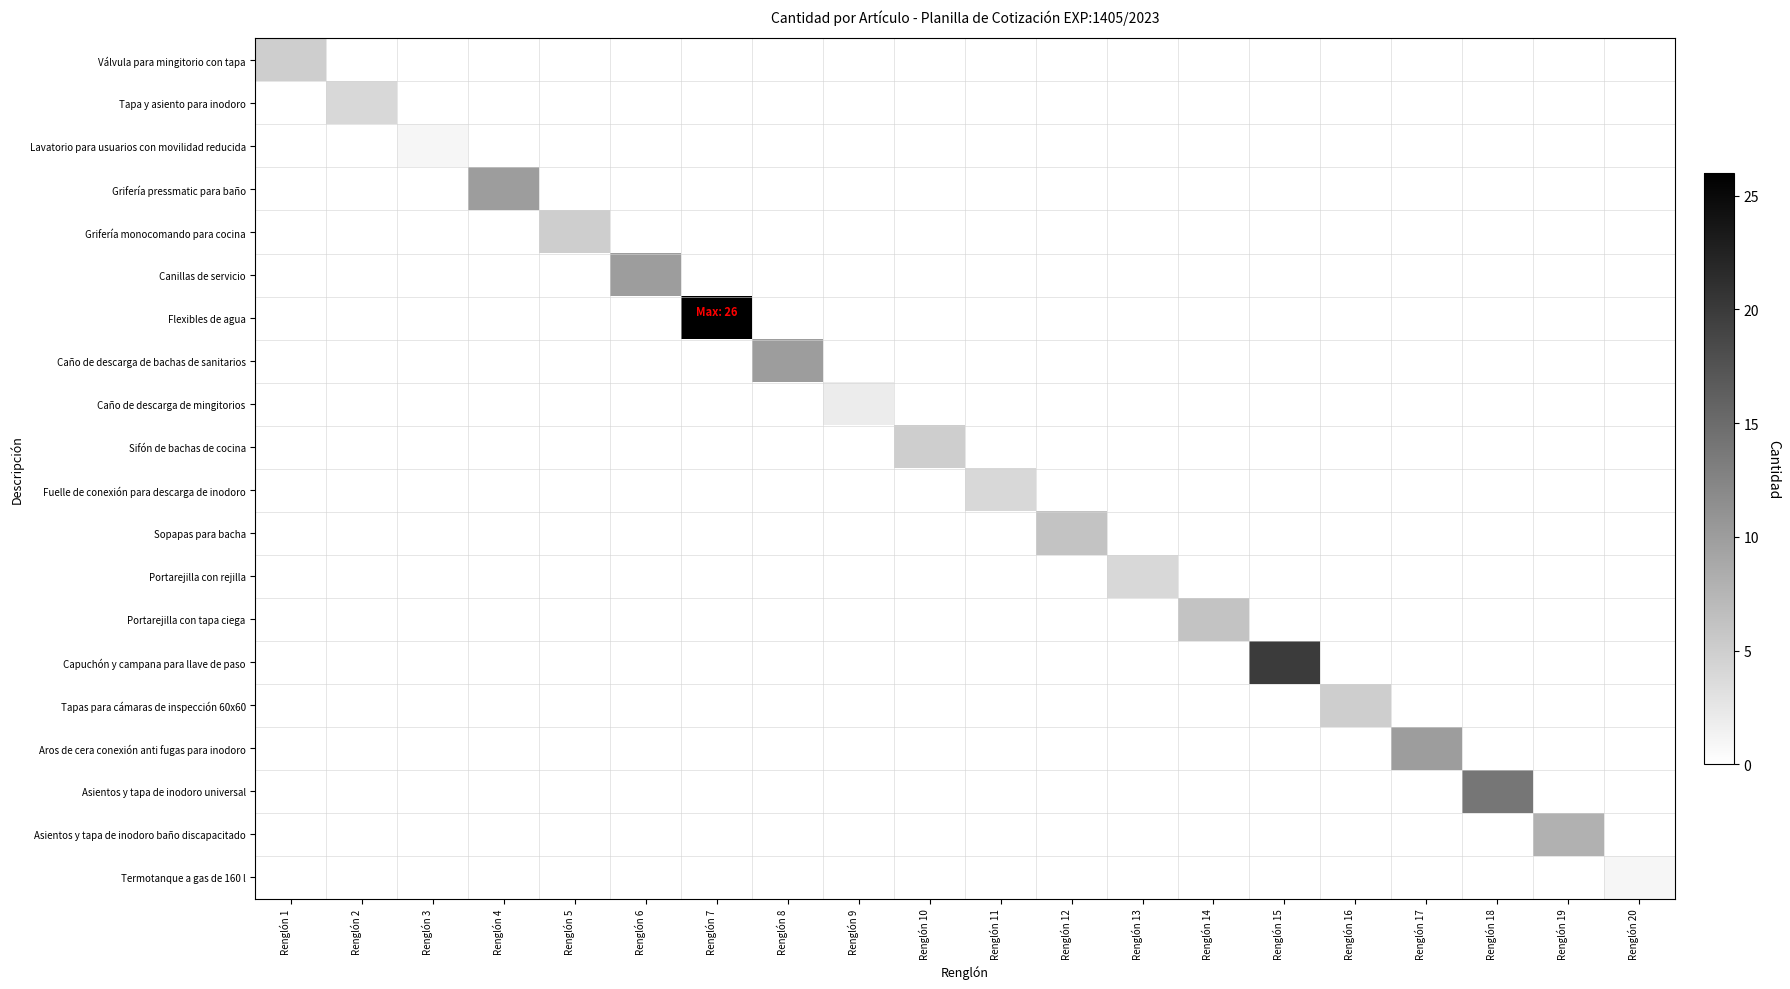

How many series are shown in this chart?

20